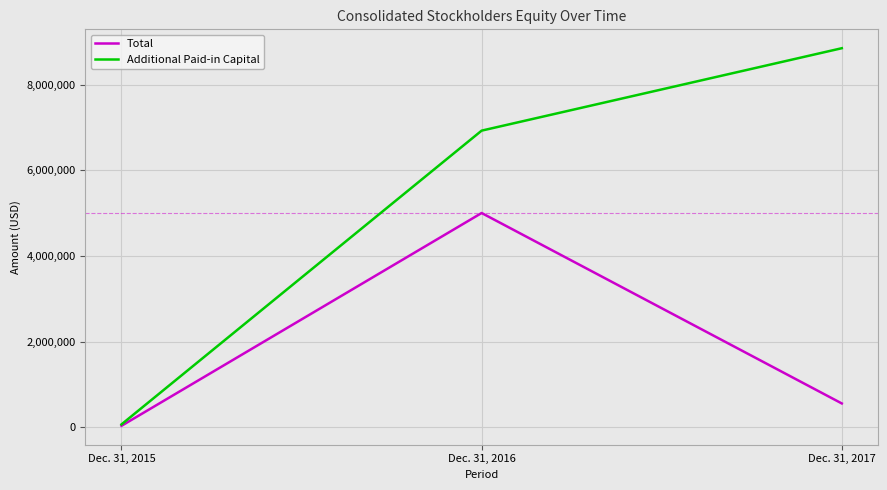

What are all the series names shown in the legend?

Total, Additional Paid-in Capital